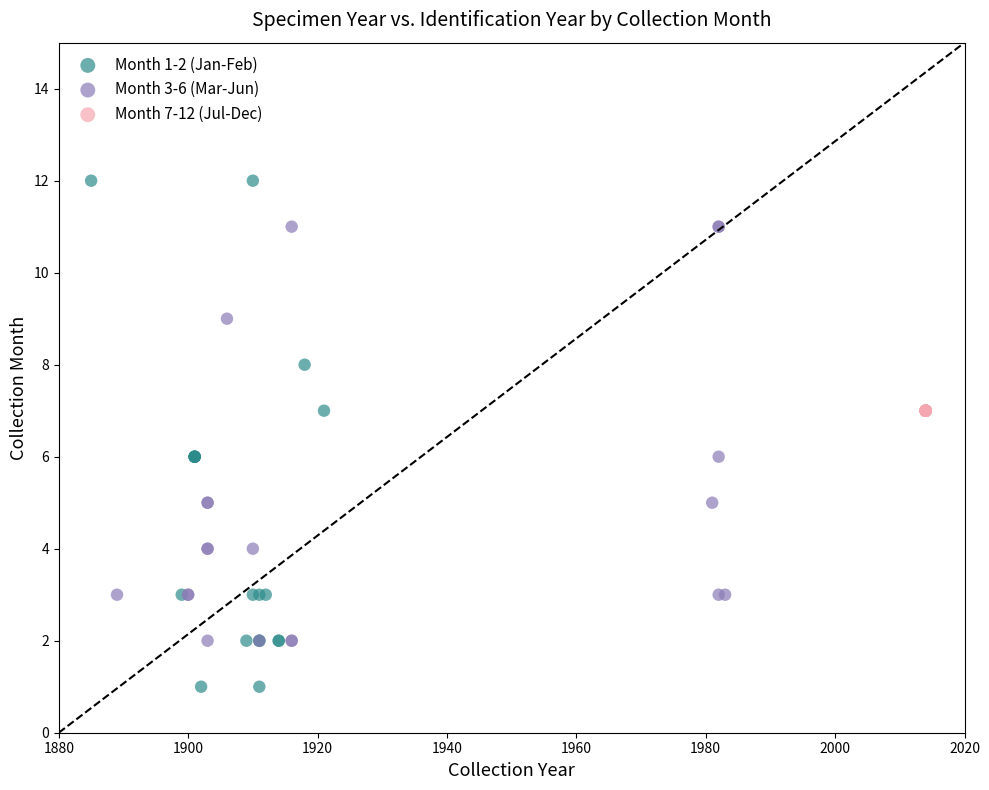

Which series contains the lowest Y value?

Month 1-2 (Jan-Feb)